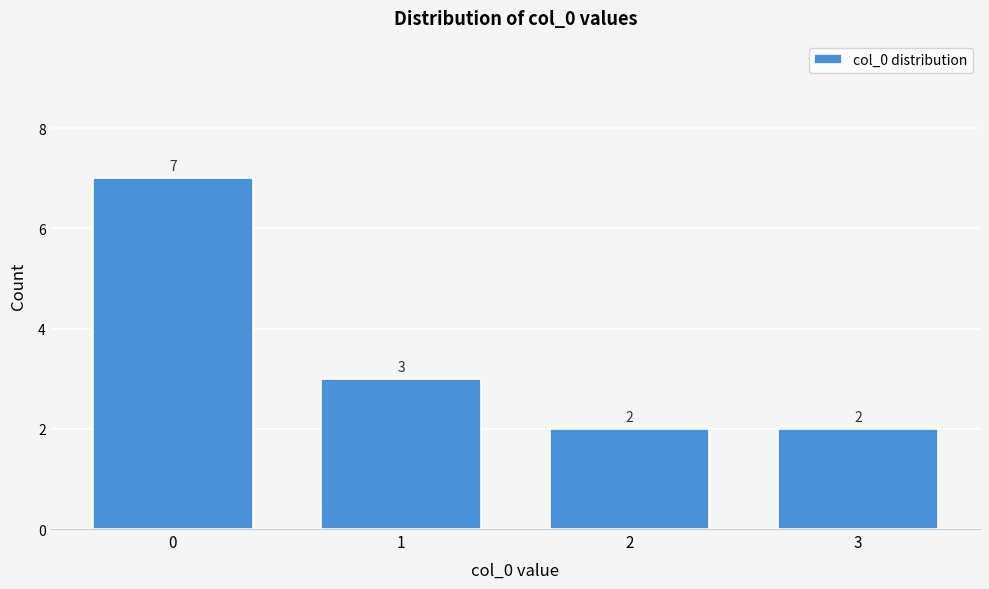

Reading left to right, what are all the values shown in this chart?

7	3	2	2